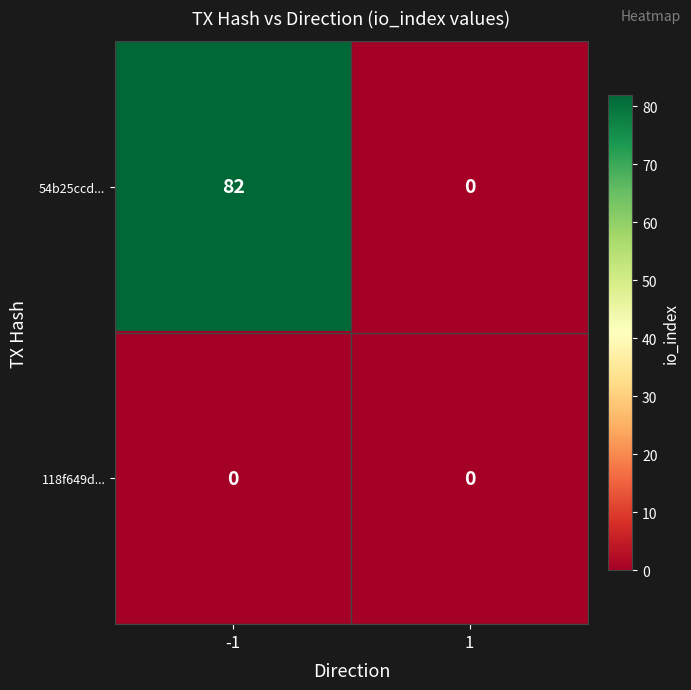

At which category is the sum across all series the highest?

-1